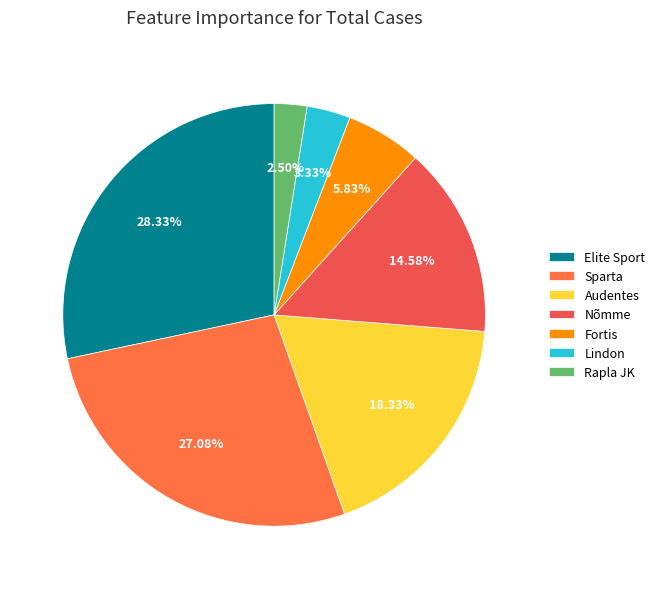

How many slices are in this pie chart?

7